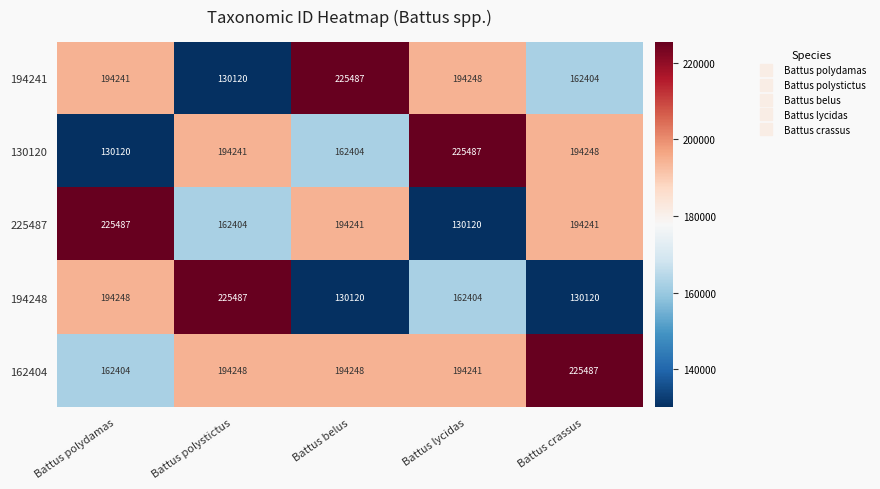

How many data points does each series have?

5